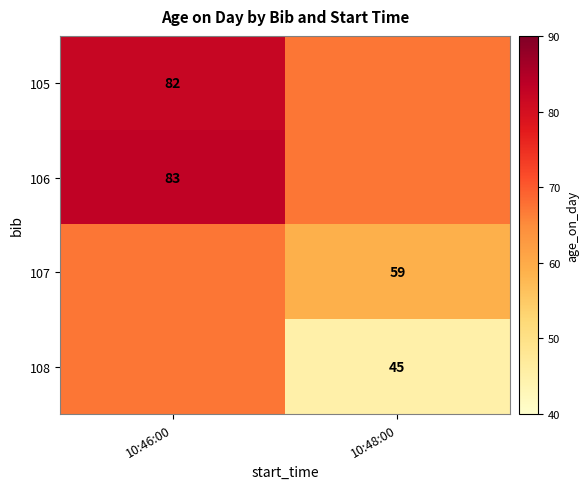

The 105 series shows 16.4 at 10:48:00. True or false?

False